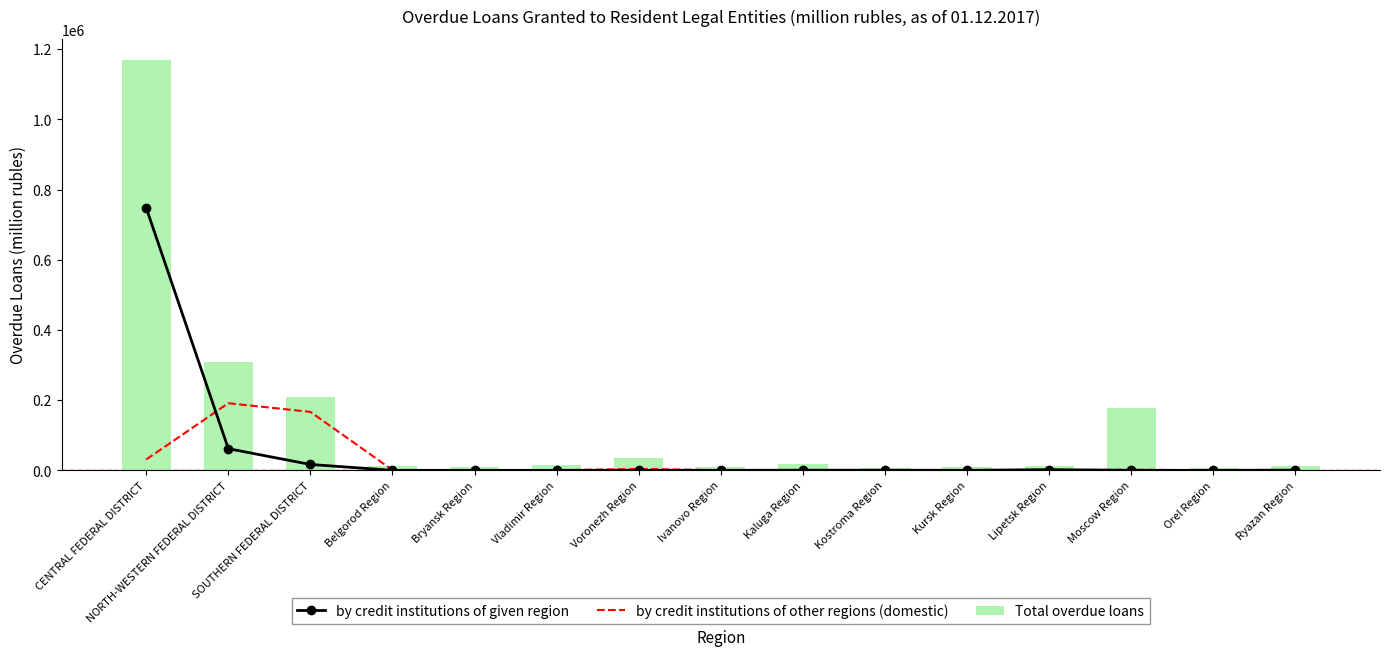

What is the approximate value of by credit institutions of given region at Lipetsk Region, to the nearest 10?

2030